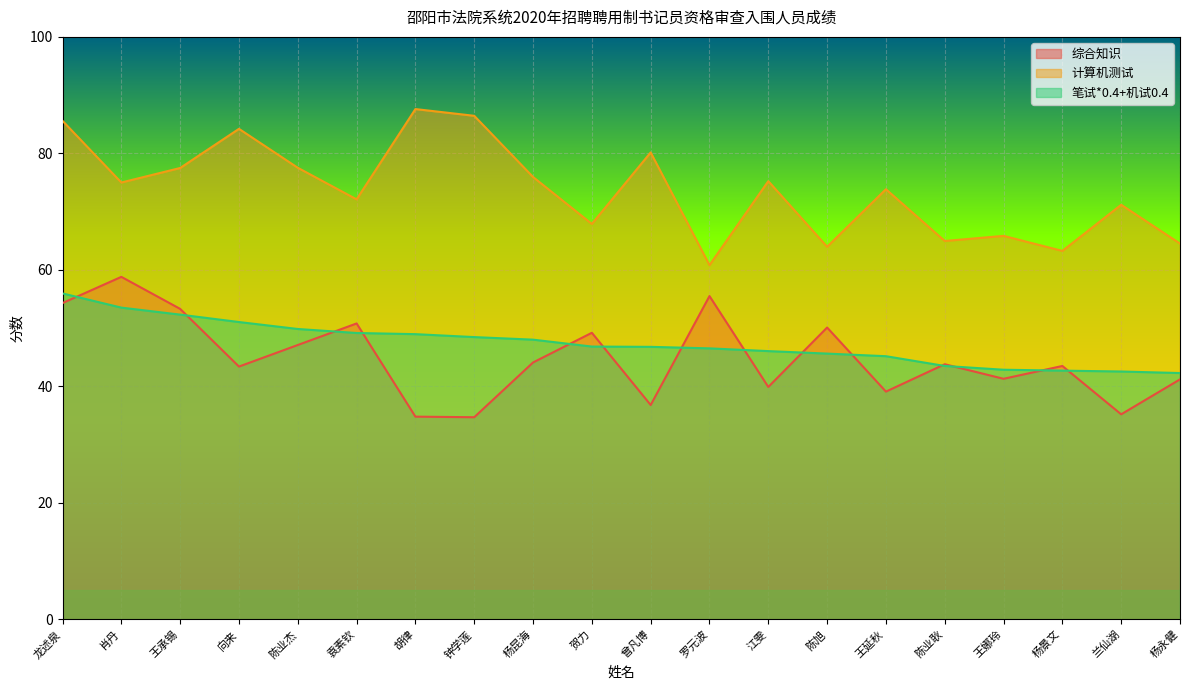

At how many categories does at least one series exceed 84?

4